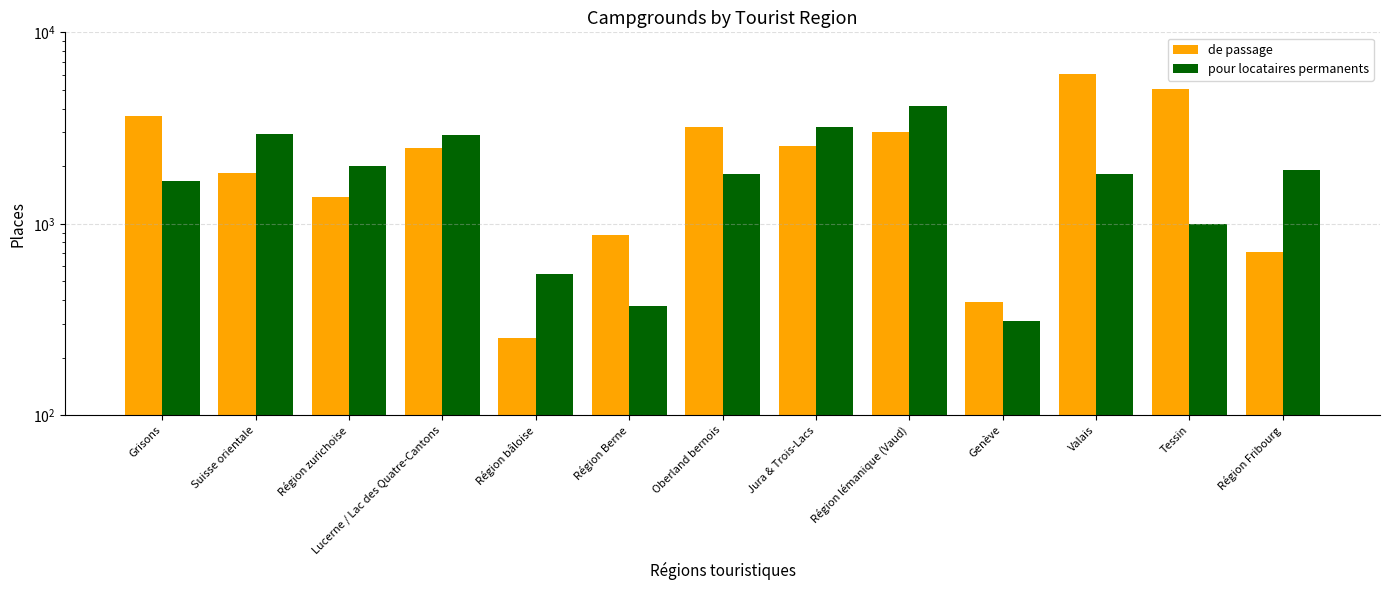

How many data points in de passage are above 2487?

6